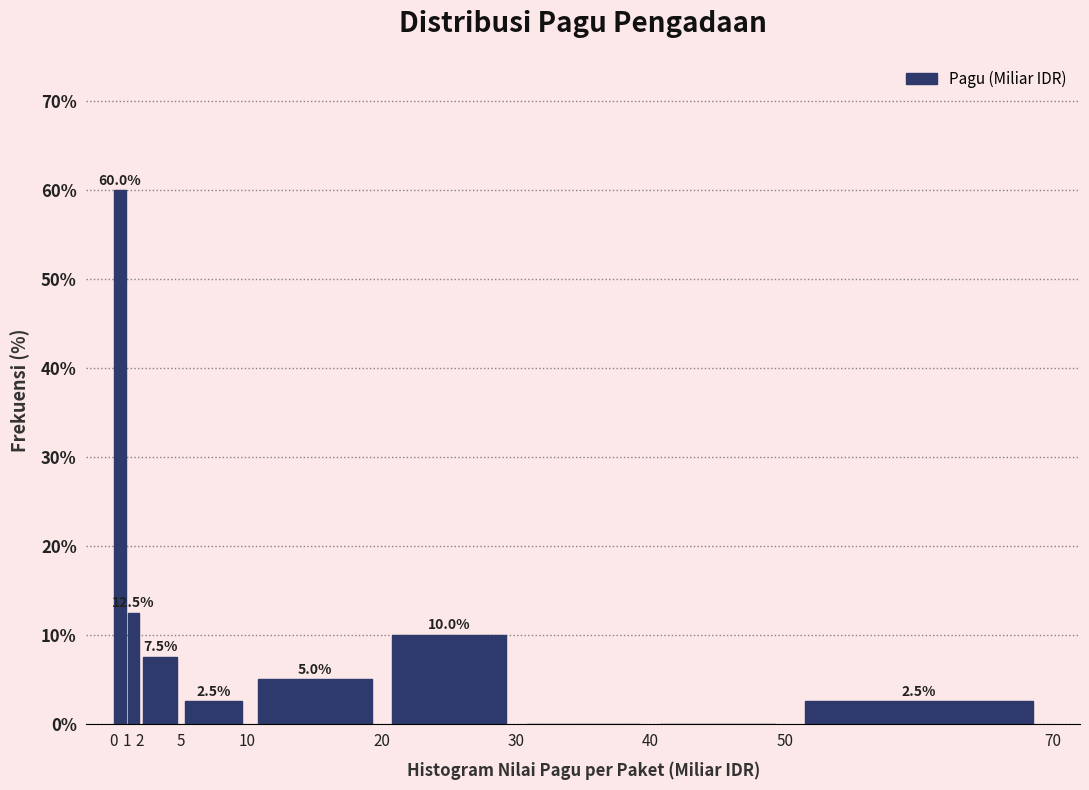

Which range on the x-axis has the tallest bar?

0 to 1